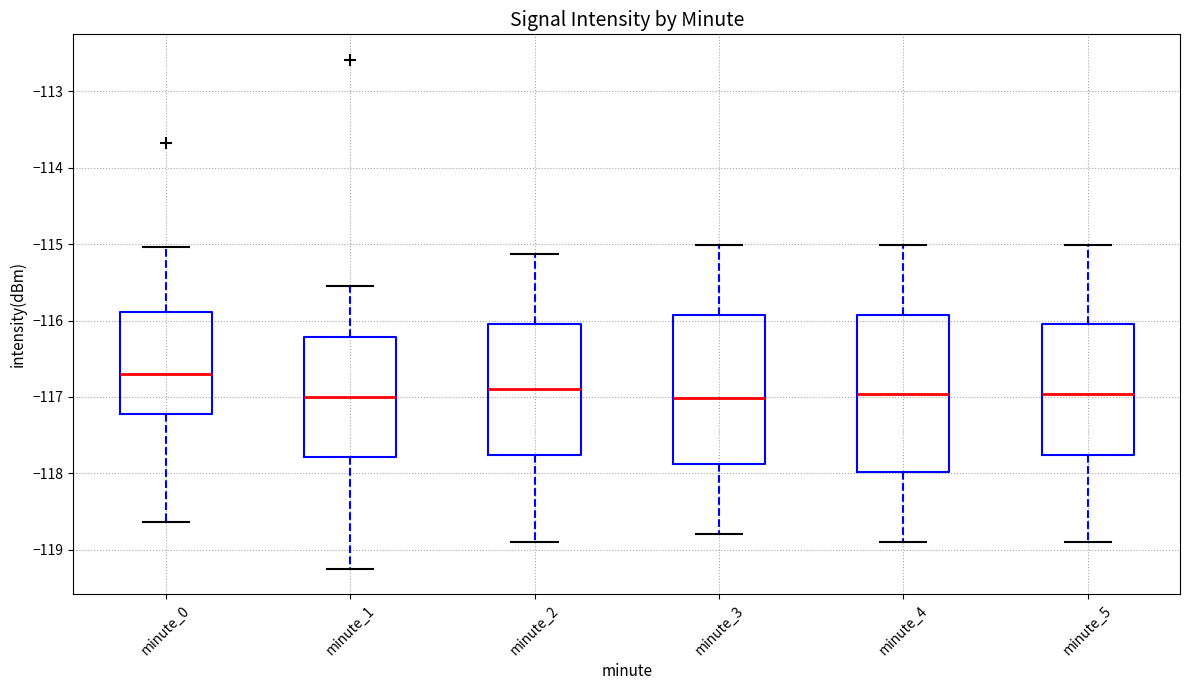

Reading left to right, read every box against the y-axis: the position of its median line, the range the box covers, and the ends of its whiskers. The values are not printed on the chart, so give them approximately, as read against the axis.

minute_0: median -116.7, box -117.2 to -115.9, whiskers -118.6 to -115.0
minute_1: median -117.0, box -117.8 to -116.2, whiskers -119.2 to -115.5
minute_2: median -116.9, box -117.8 to -116.0, whiskers -118.9 to -115.1
minute_3: median -117.0, box -117.9 to -115.9, whiskers -118.8 to -115.0
minute_4: median -117.0, box -118.0 to -115.9, whiskers -118.9 to -115.0
minute_5: median -117.0, box -117.8 to -116.0, whiskers -118.9 to -115.0